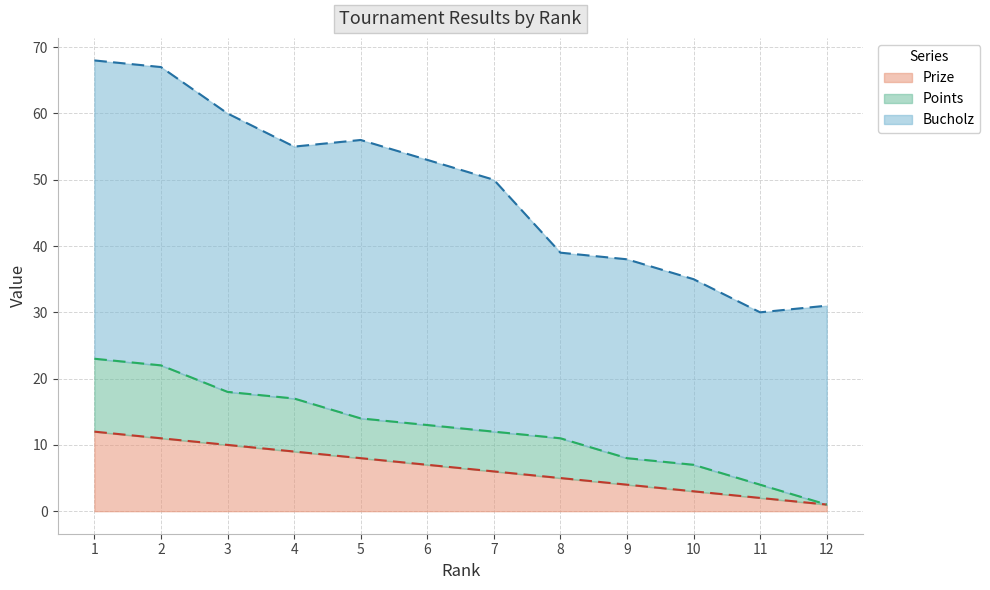

What is the average value of the Points series?

12